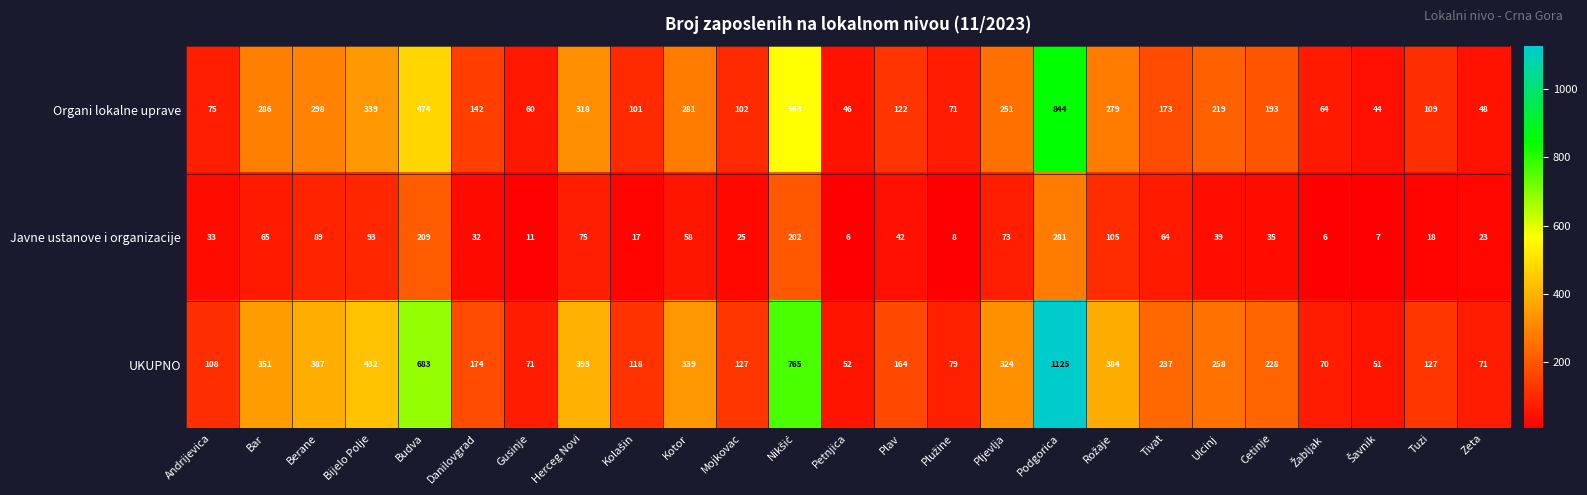

Which category has the highest value in the UKUPNO series?

Podgorica